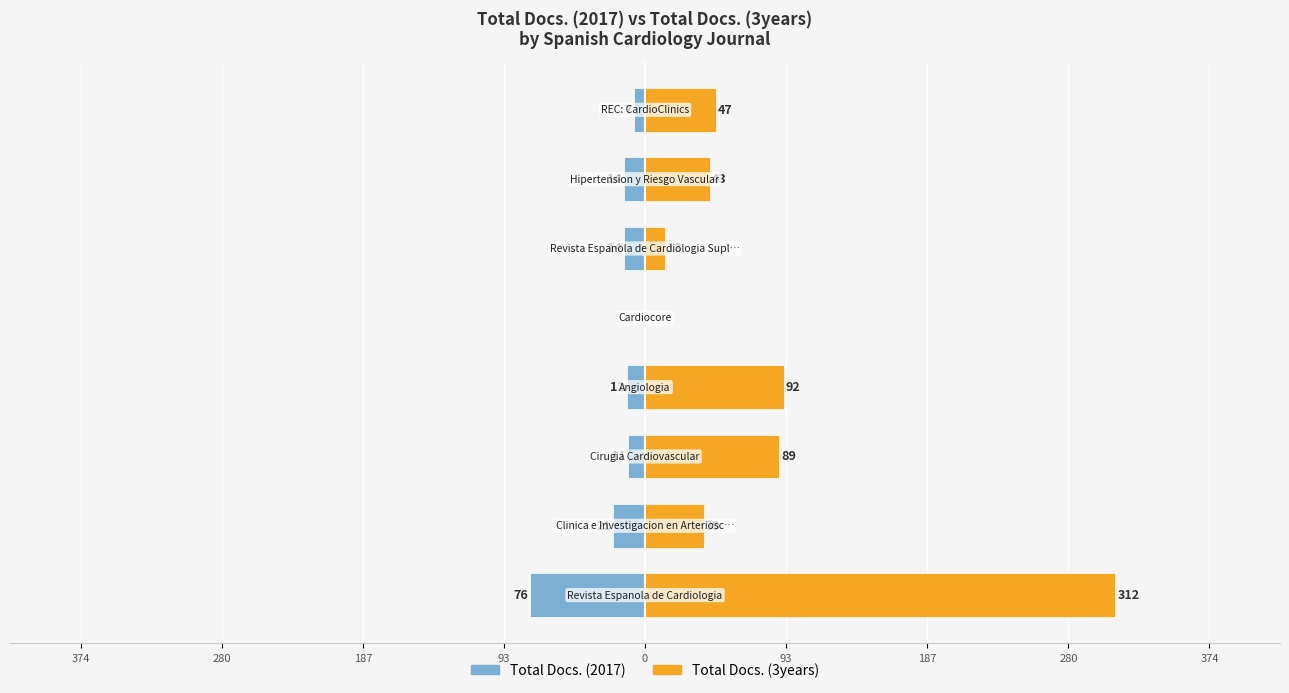

Which series changed the most between 374 and 93?

Total Docs. (3years)